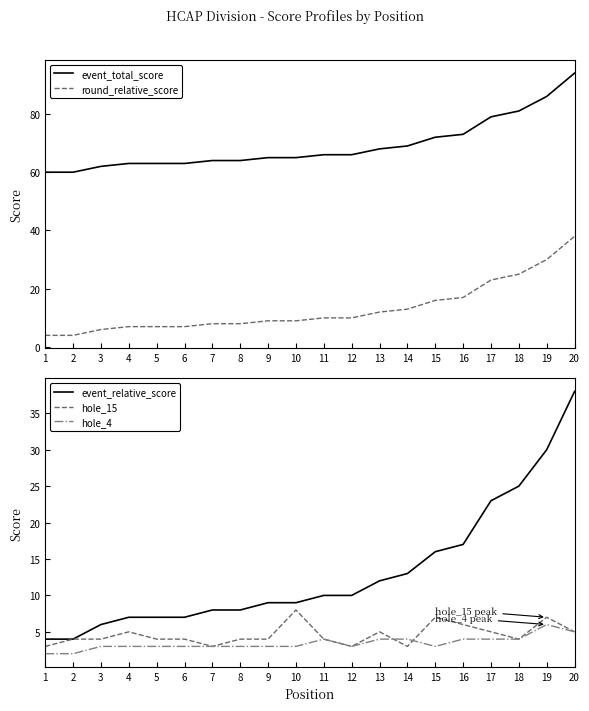

At which category is the sum across all series the highest?

20